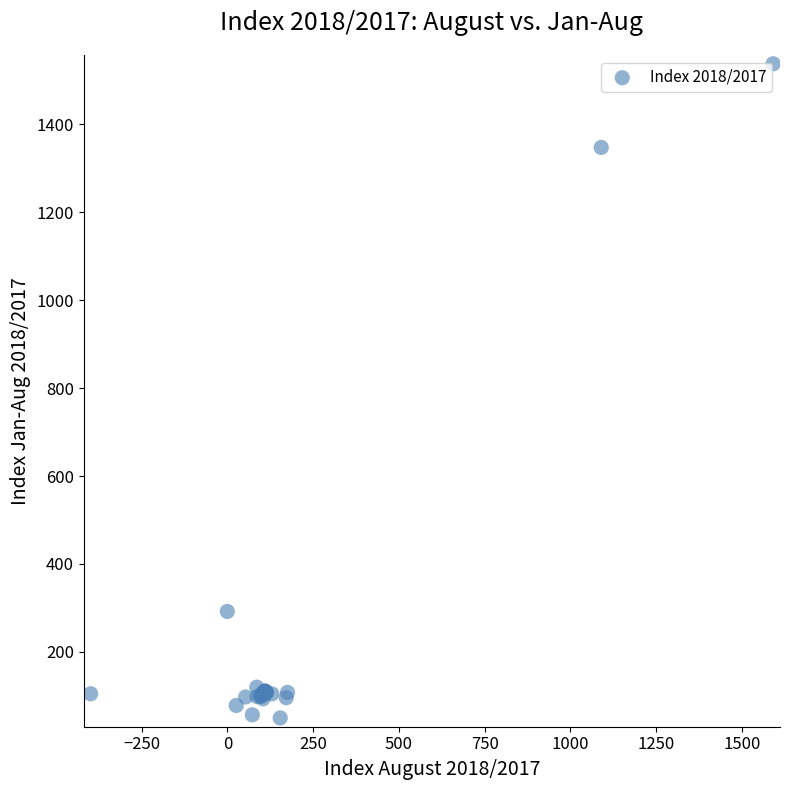

What Y value in the scatter plot is closest to 793?

291.9